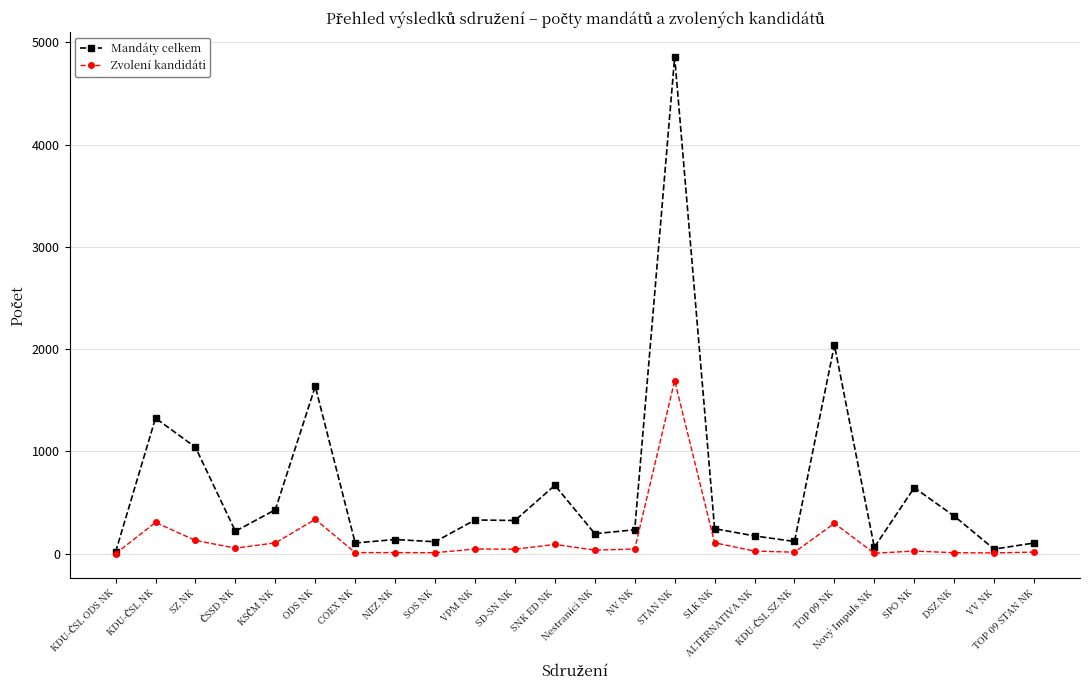

What is the greatest value displayed?

4857